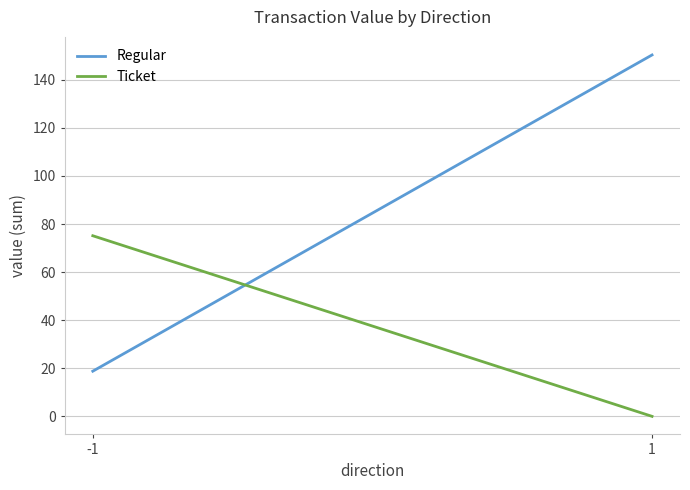

What are all the series names shown in the legend?

Regular, Ticket